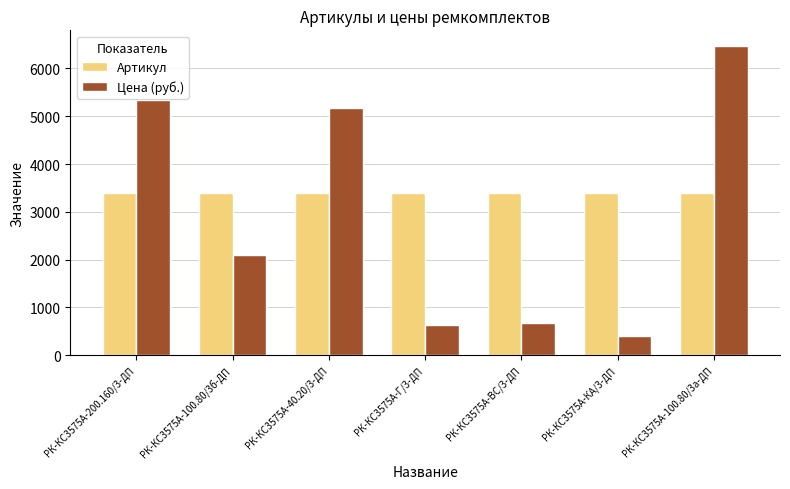

Which series has the widest spread of values?

Цена (руб.)